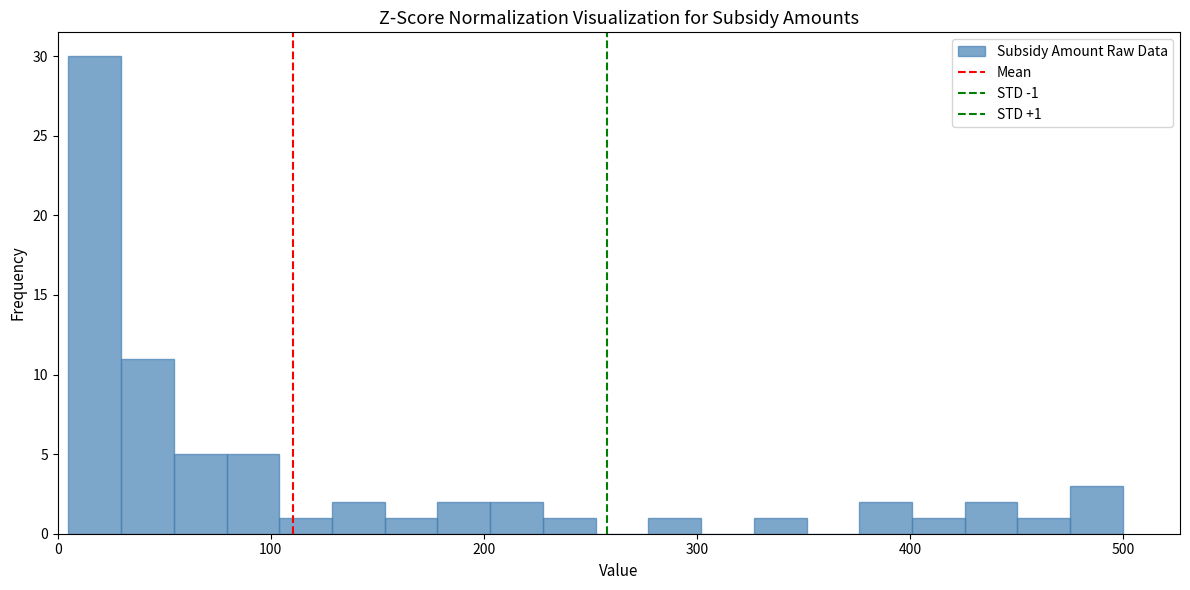

Around what value on the x-axis is the tallest bar? Give the approximate position of its centre, as read against the axis.

20